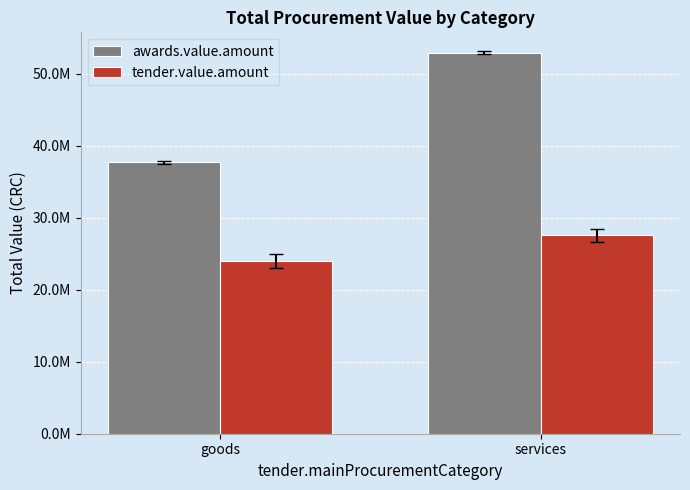

What are all the series names shown in the legend?

awards.value.amount, tender.value.amount